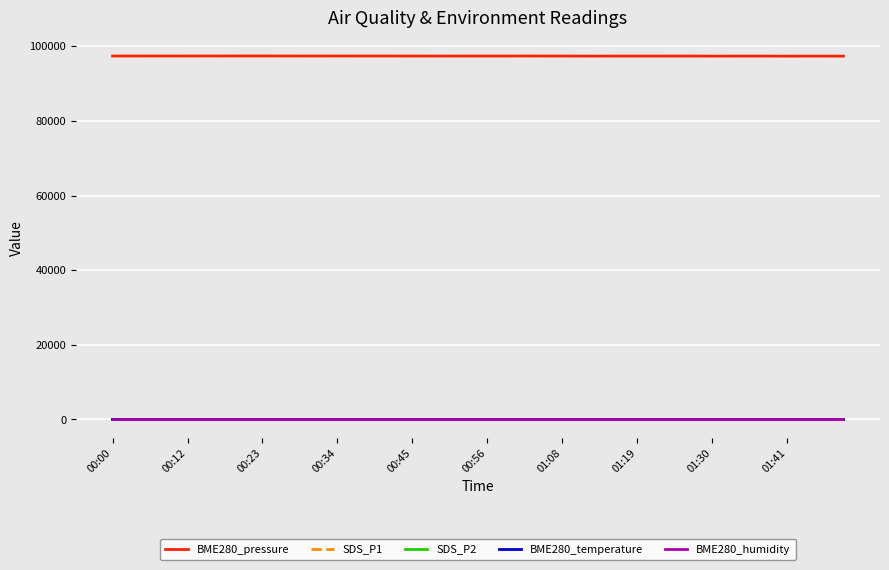

True or false: BME280_temperature and BME280_humidity cross at least once.

False